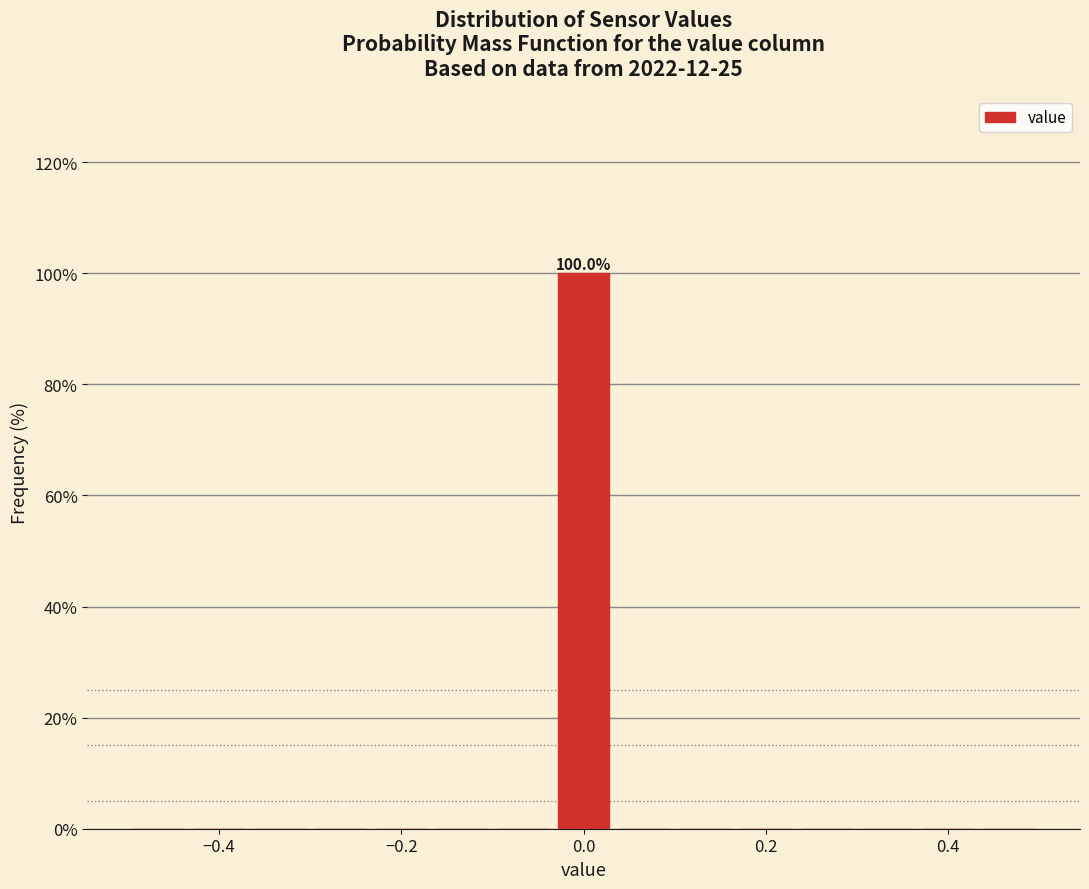

Around what value on the x-axis is the tallest bar? Give the approximate position of its centre, as read against the axis.

0.00